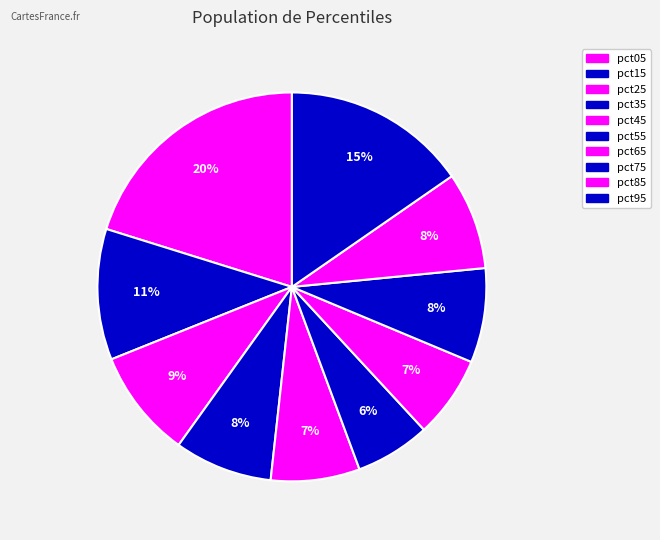

How many segments does this pie chart have?

10